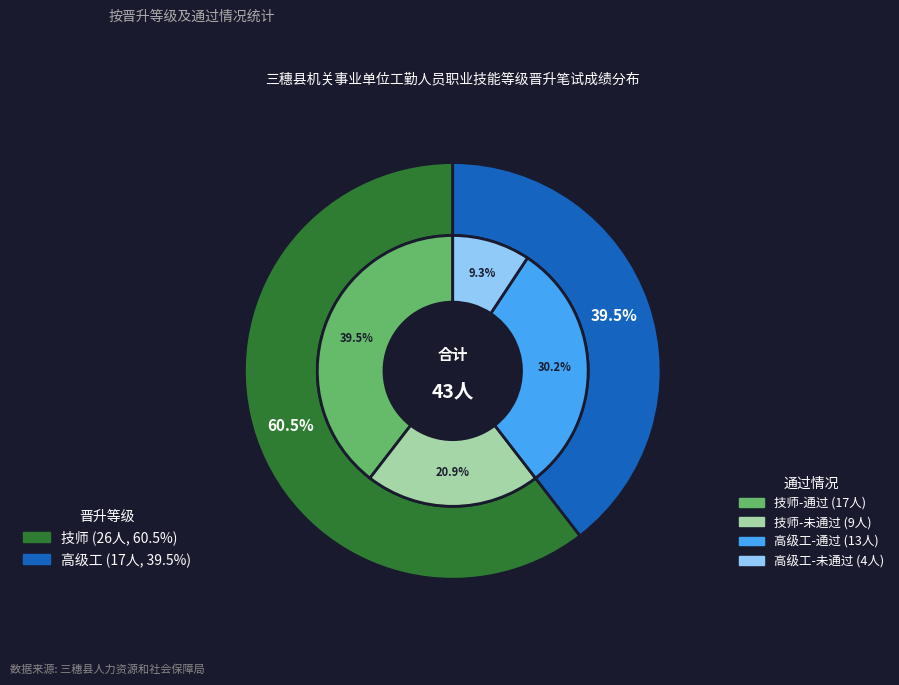

Do 高级工 and 技师 together represent more than half of the pie?

Yes